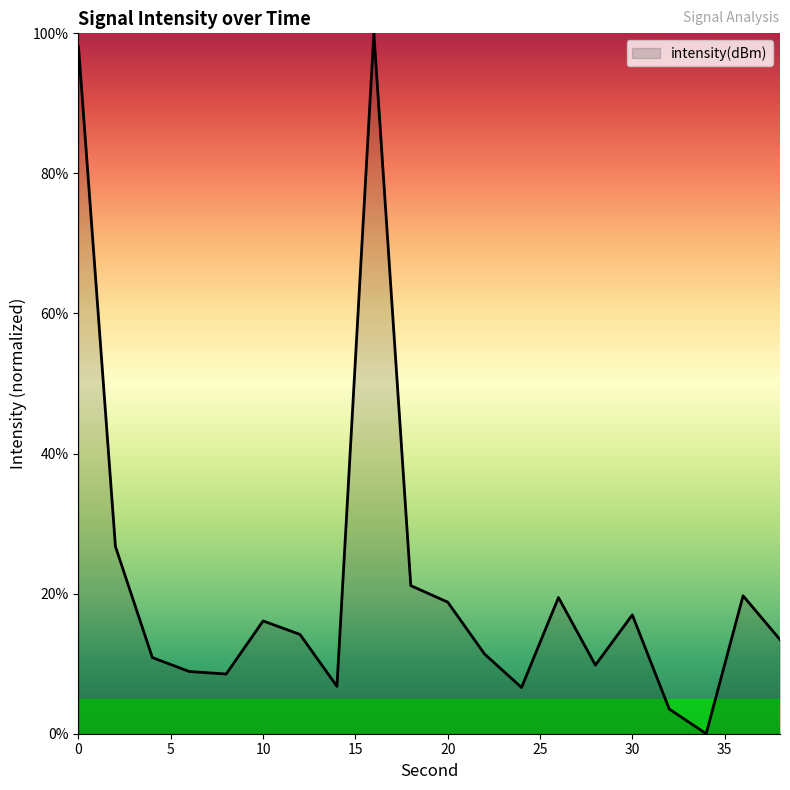

What is the maximum value shown in the chart?

100.0